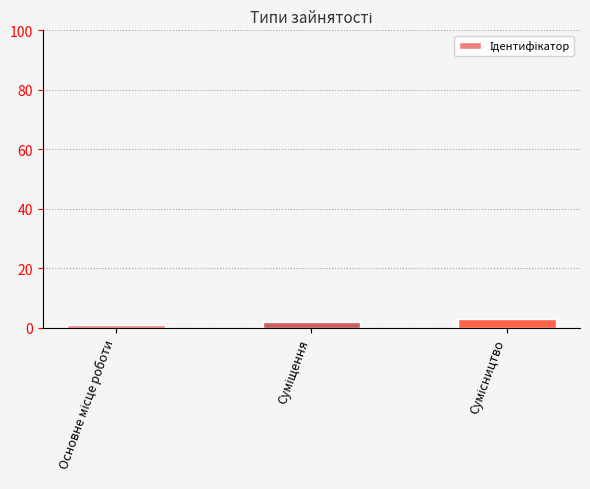

How many bars are there in total?

3